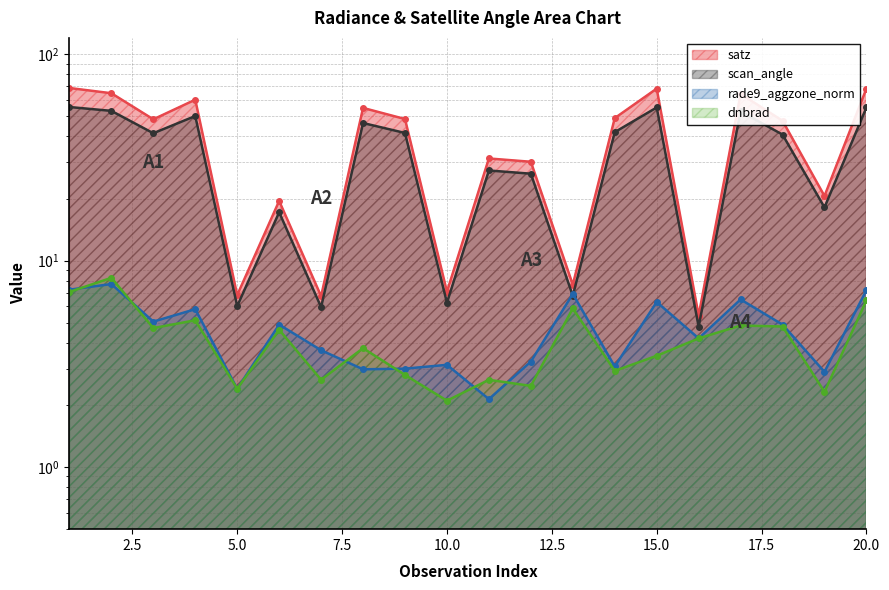

True or false: dnbrad and scan_angle intersect in this chart.

False